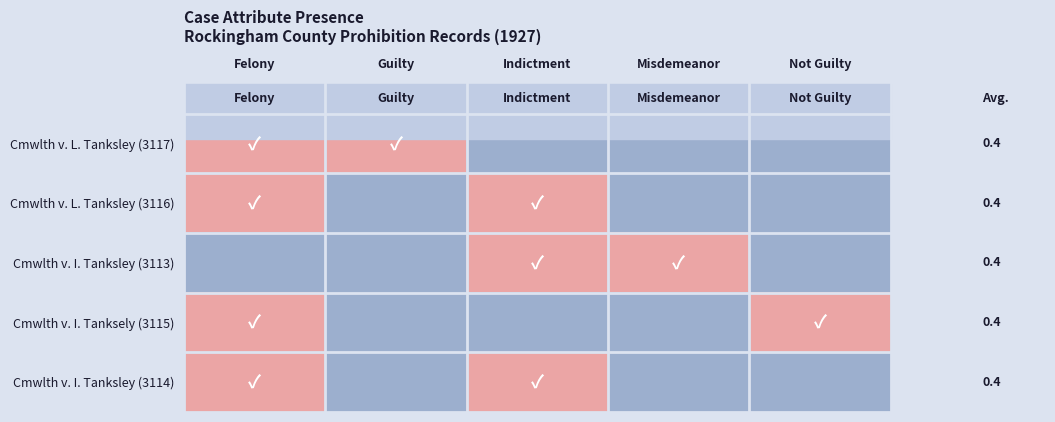

The Cmwlth v. I. Tanksley (3114) series shows 1 at Misdemeanor. True or false?

False